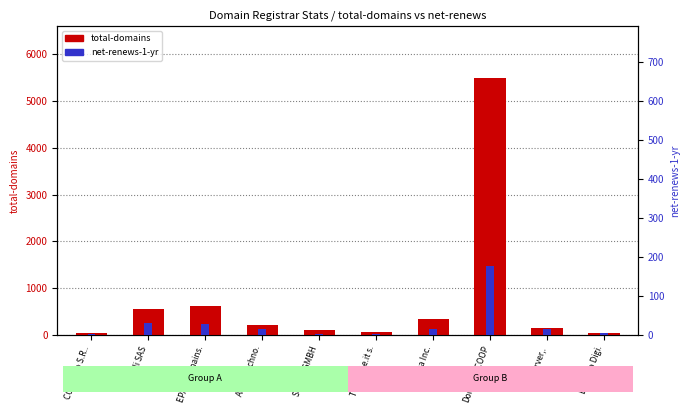

Is it true that net-renews-1-yr equals 14 at Ascio Techno.?

True